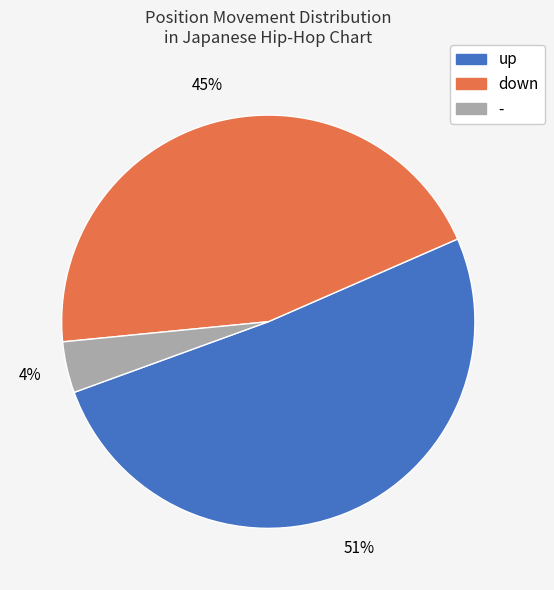

Between up and down, which is larger?

up